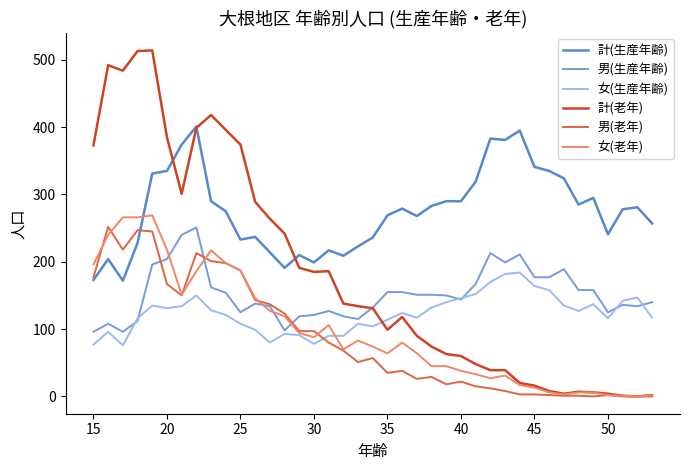

Which series has the widest spread of values?

計(老年)